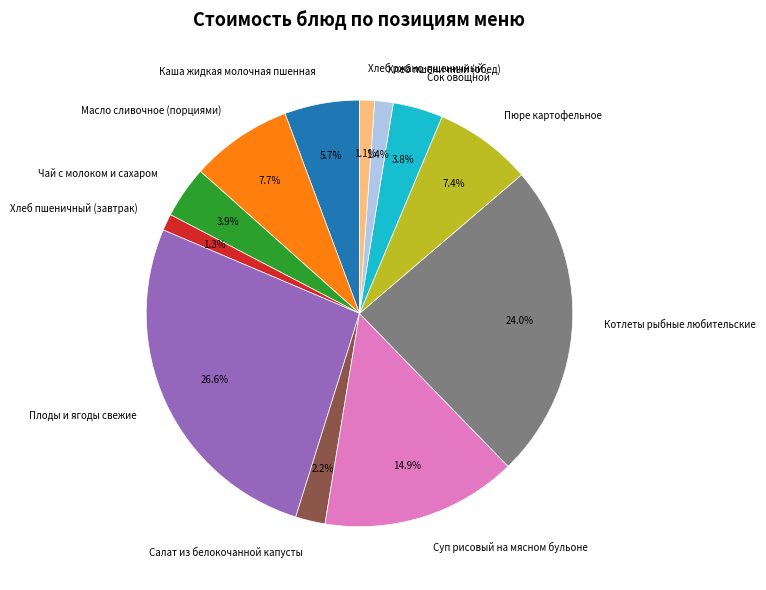

Is there a majority slice in this chart?

No